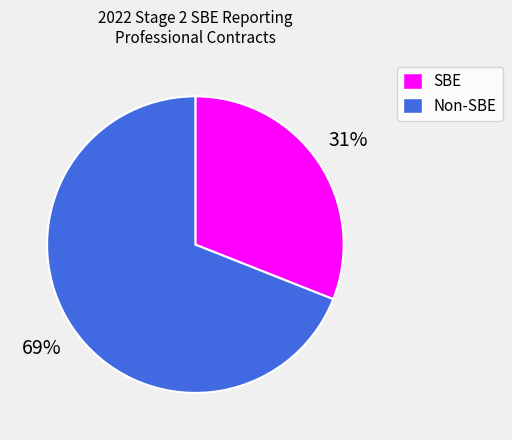

To the nearest percent, what is the difference between the Non-SBE and SBE slice percentages?

38%